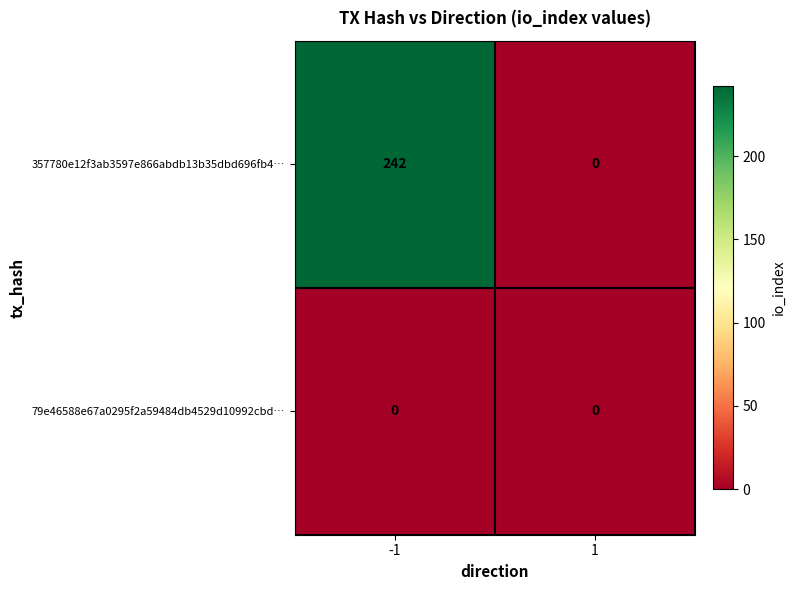

Rank the series by their maximum value, from lowest to highest.

79e46588e67a0295f2a59484db4529d10992cbd…, 357780e12f3ab3597e866abdb13b35dbd696fb4…